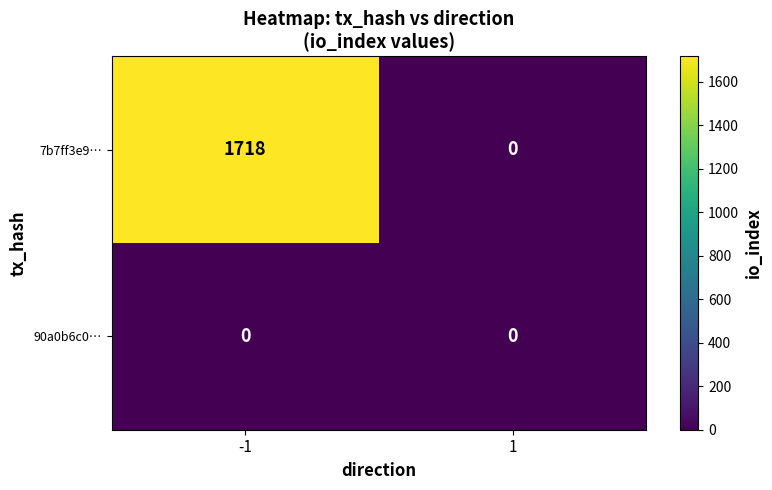

The 7b7ff3e9… series shows 0 at 1. True or false?

True